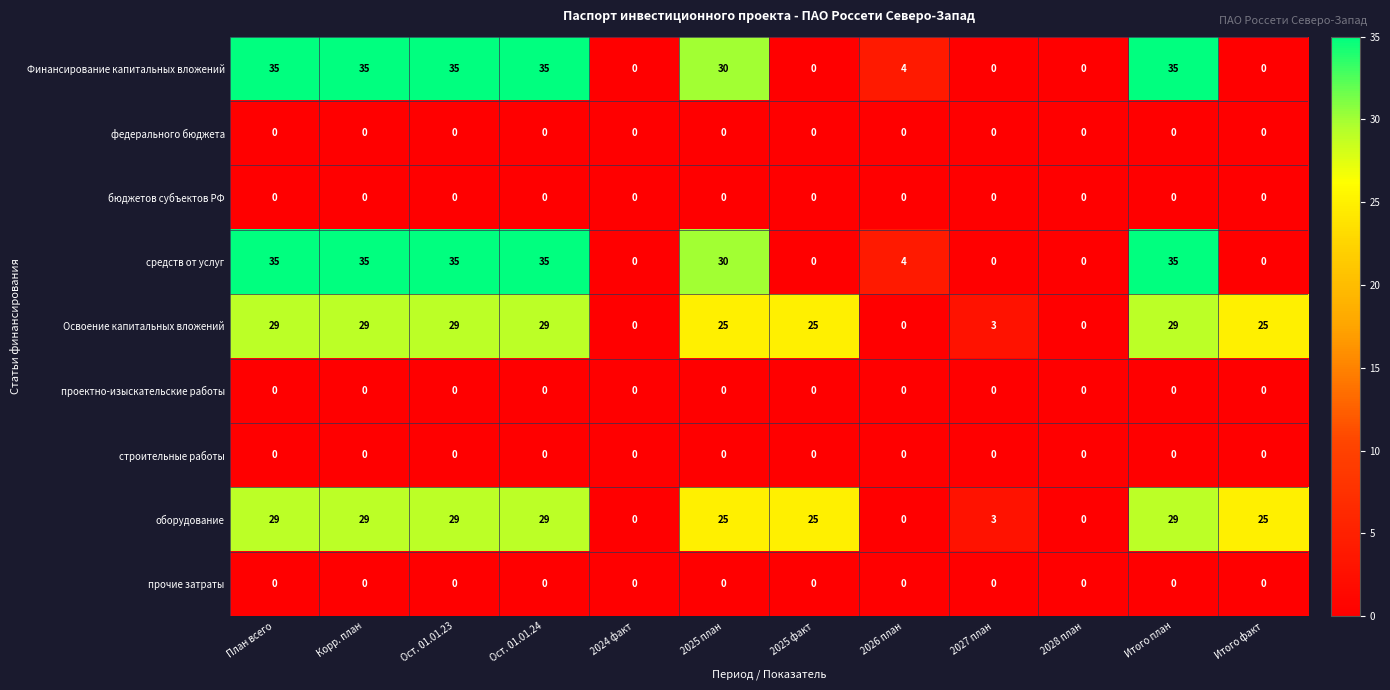

What is the maximum value shown in the chart?

35